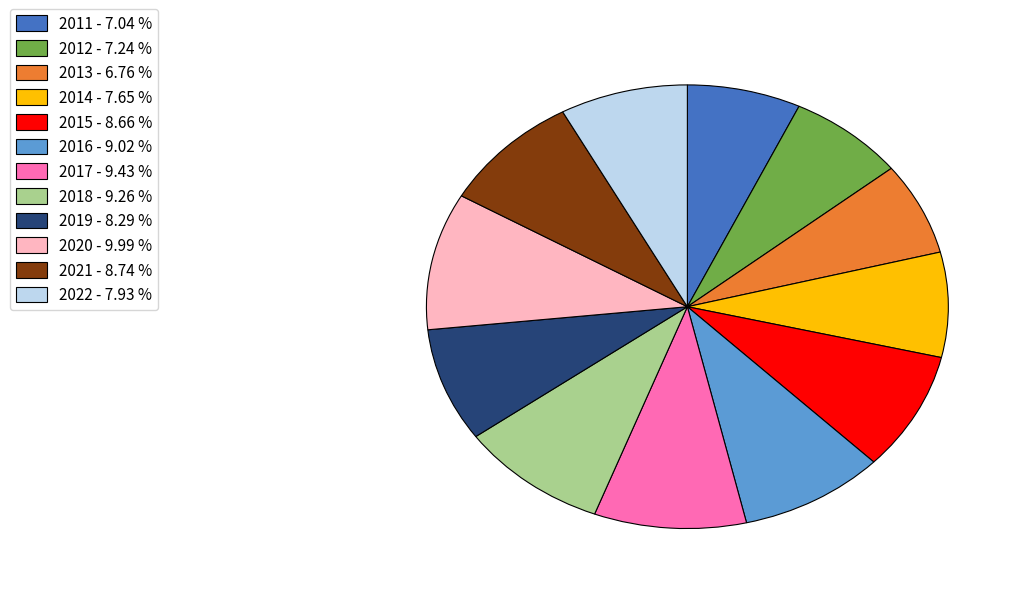

Do 2017 and 2014 together represent more than half of the pie?

No